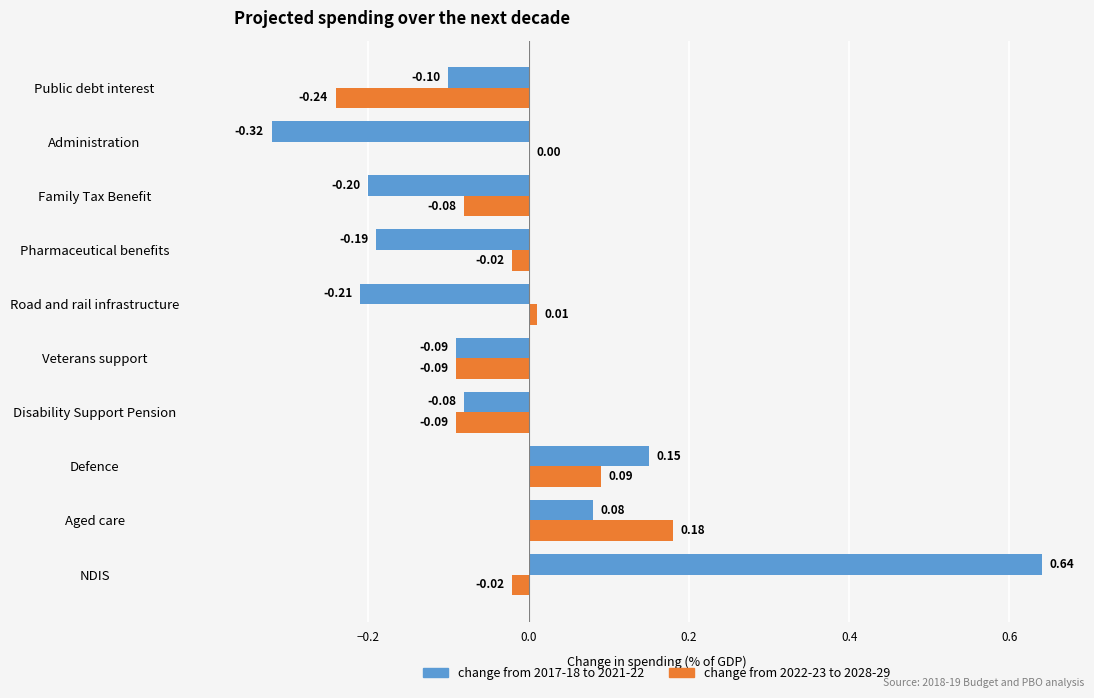

At which category does the chart reach its peak across all series?

NDIS